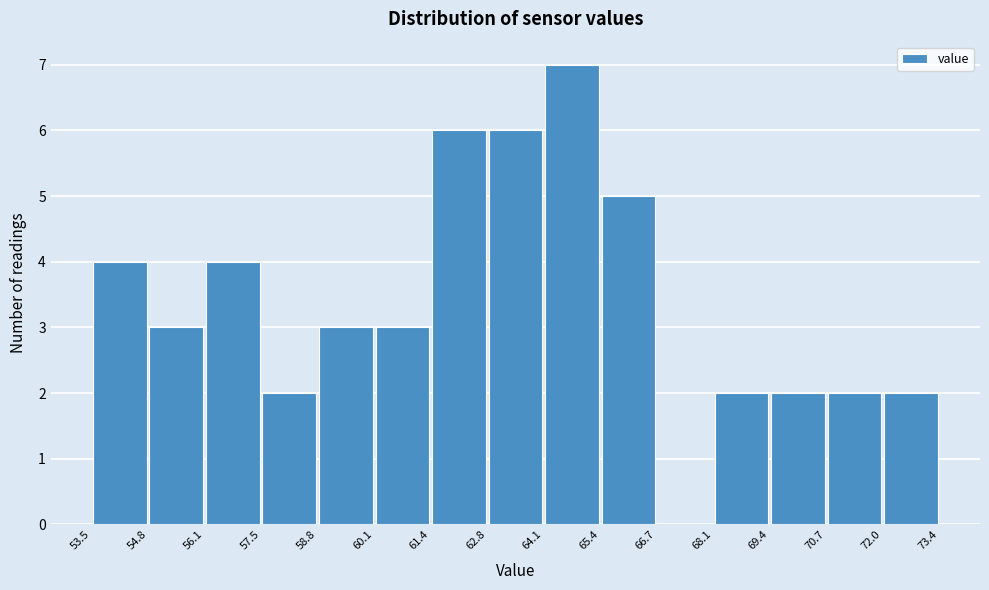

Over which range of the x-axis is the bar tallest?

64.1 to 65.4